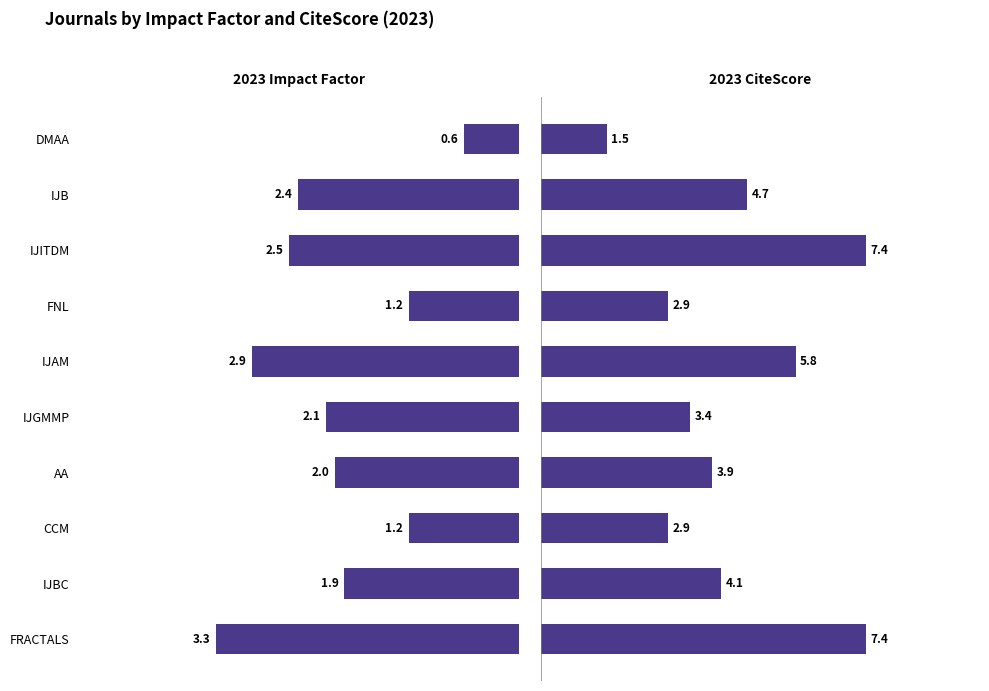

Between IJB and IJAM, which is larger?

IJAM